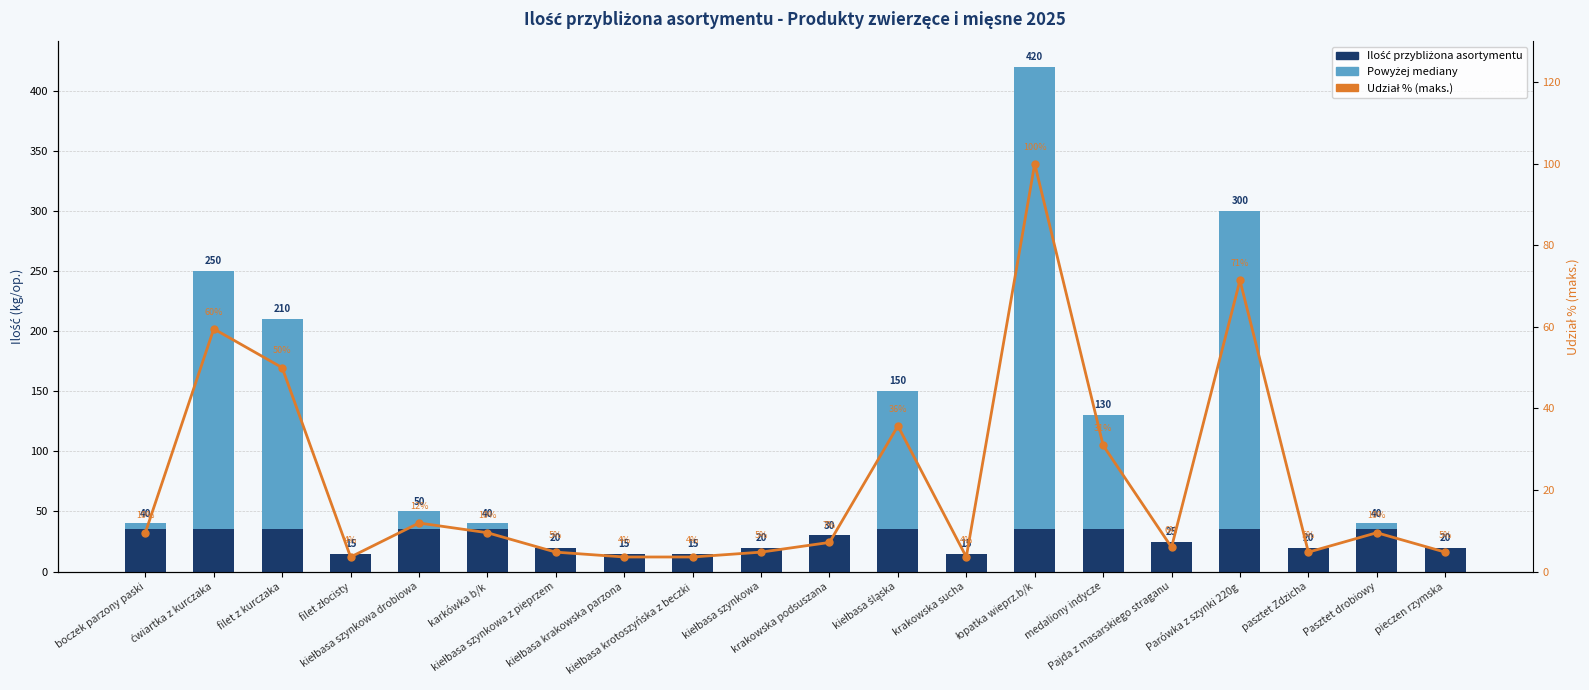

Is it true that Ilość przybliżona asortymentu equals 34.2 at kiełbasa szynkowa drobiowa?

False